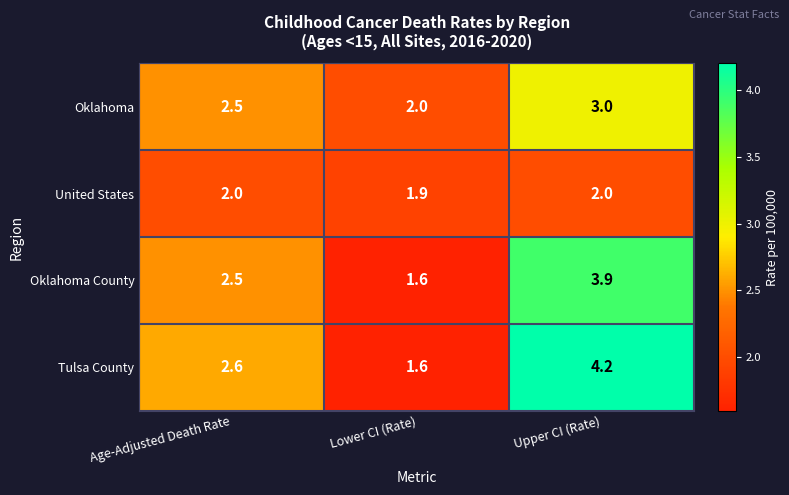

List the series in order of their peak value, lowest first.

United States, Oklahoma, Oklahoma County, Tulsa County